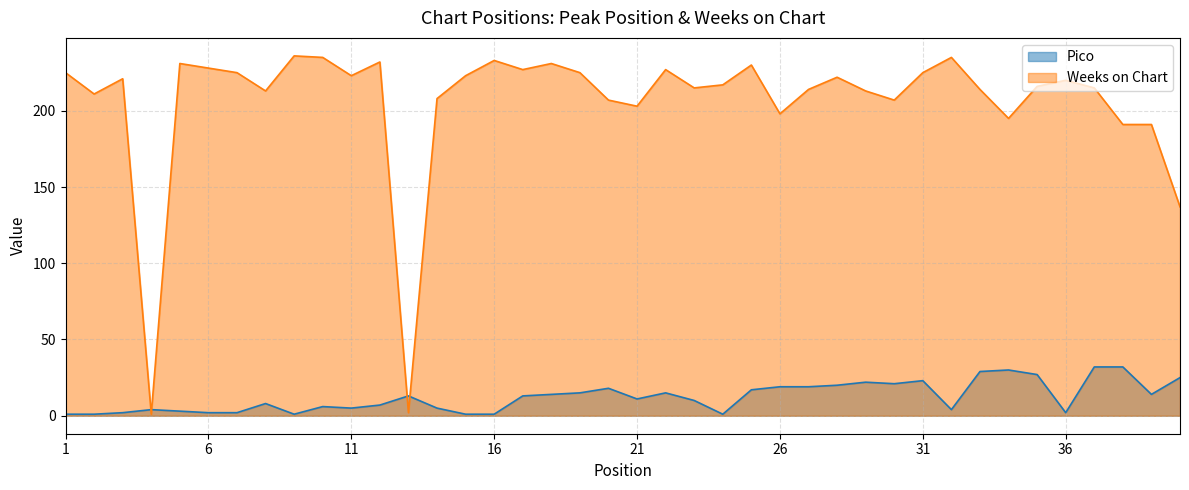

True or false: Pico and Weeks on Chart intersect in this chart.

True